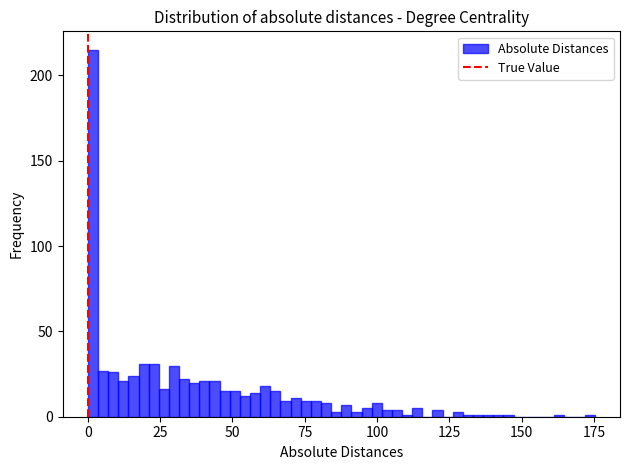

Read against the x-axis, roughly where is the centre of the tallest bar?

0